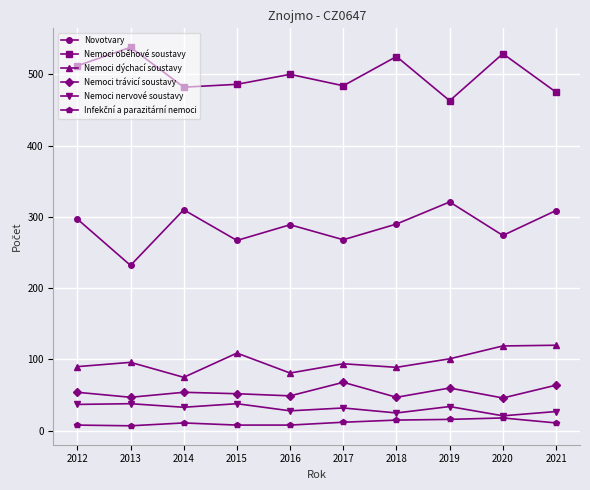

True or false: Nemoci trávicí soustavy and Novotvary intersect in this chart.

False